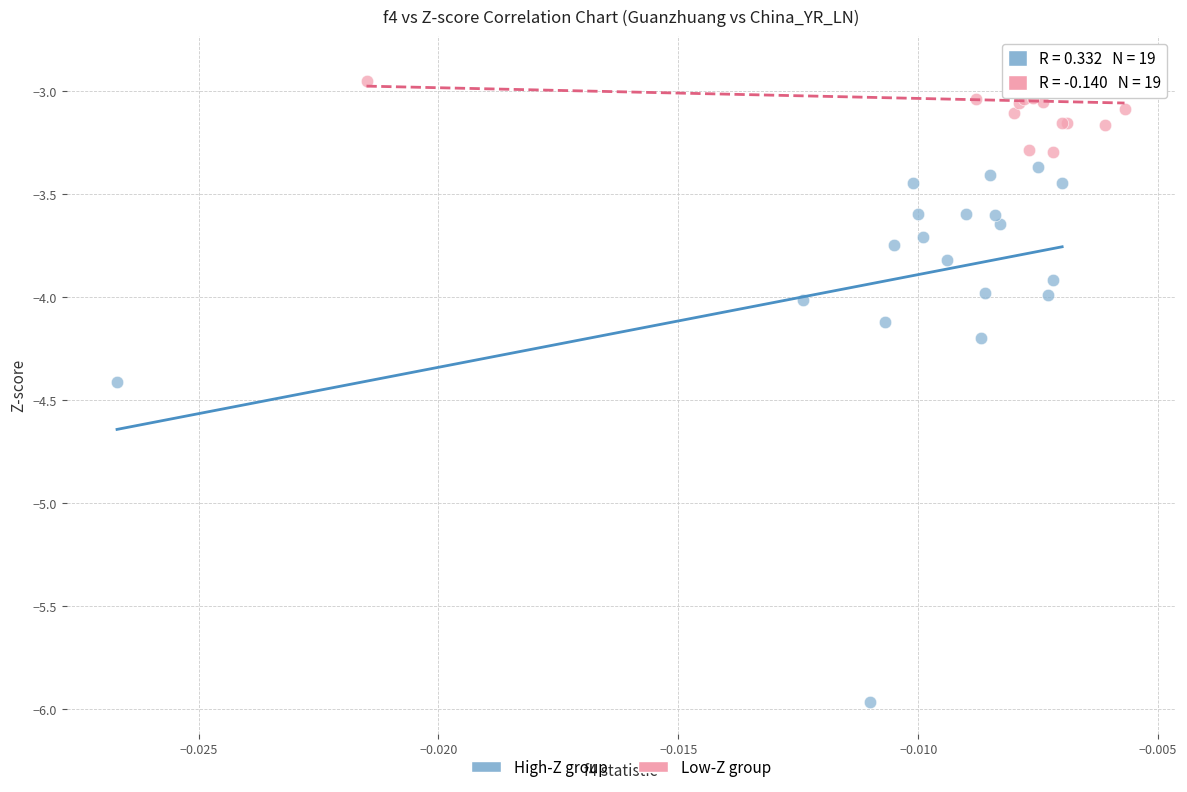

Which series has the widest spread of Y values?

High-Z group